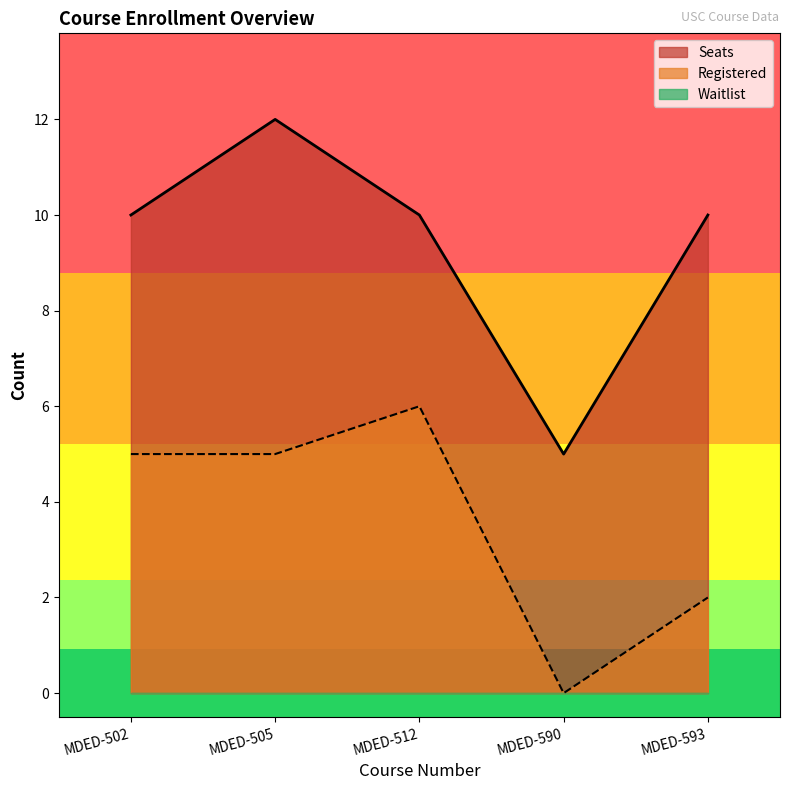

How many interior local valleys does the Registered series have?

1